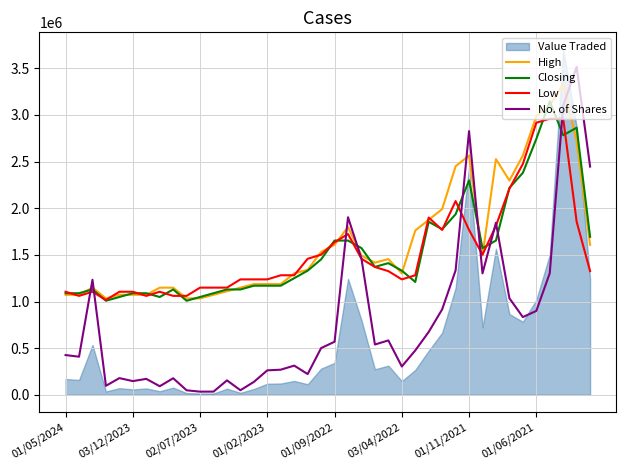

What is the minimum value for High?

1033744.6